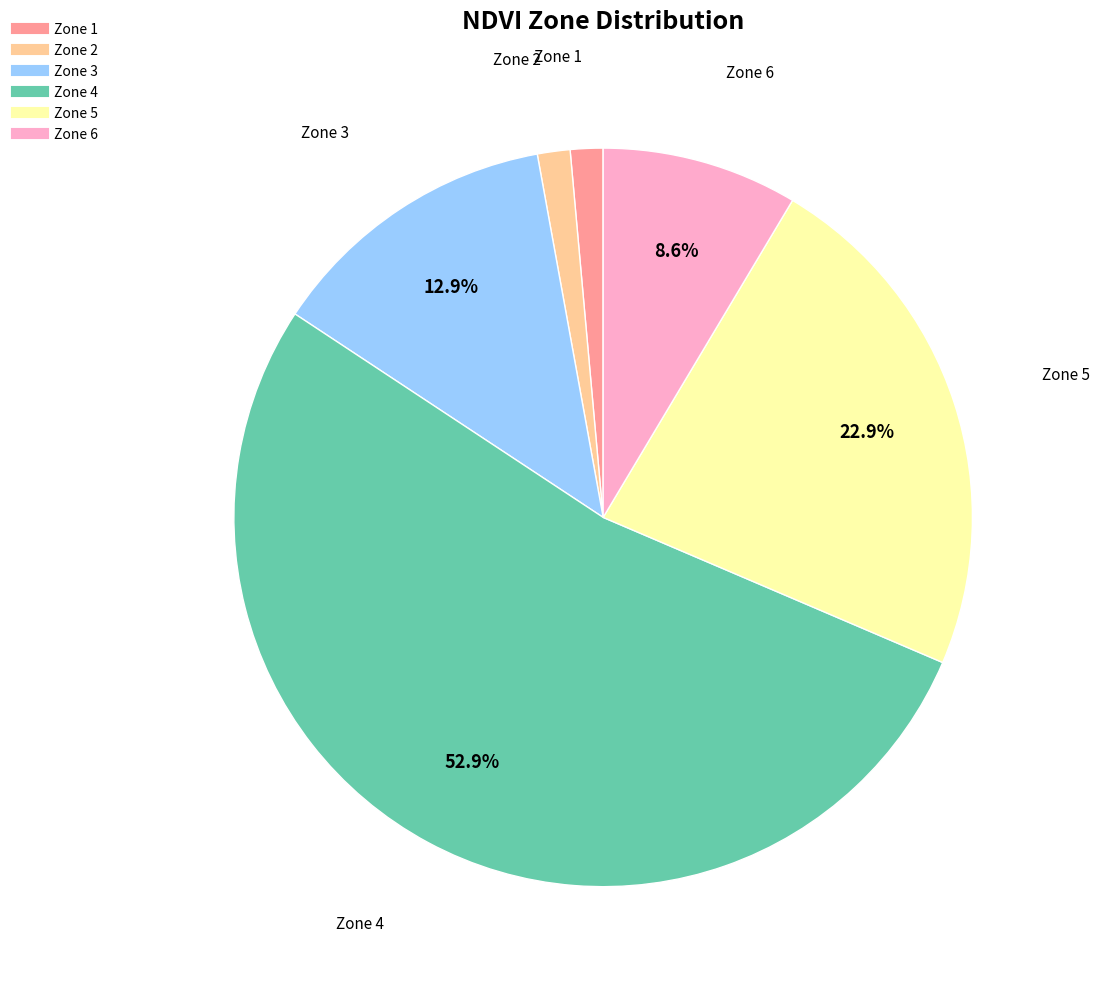

Count the number of slices in the pie.

6